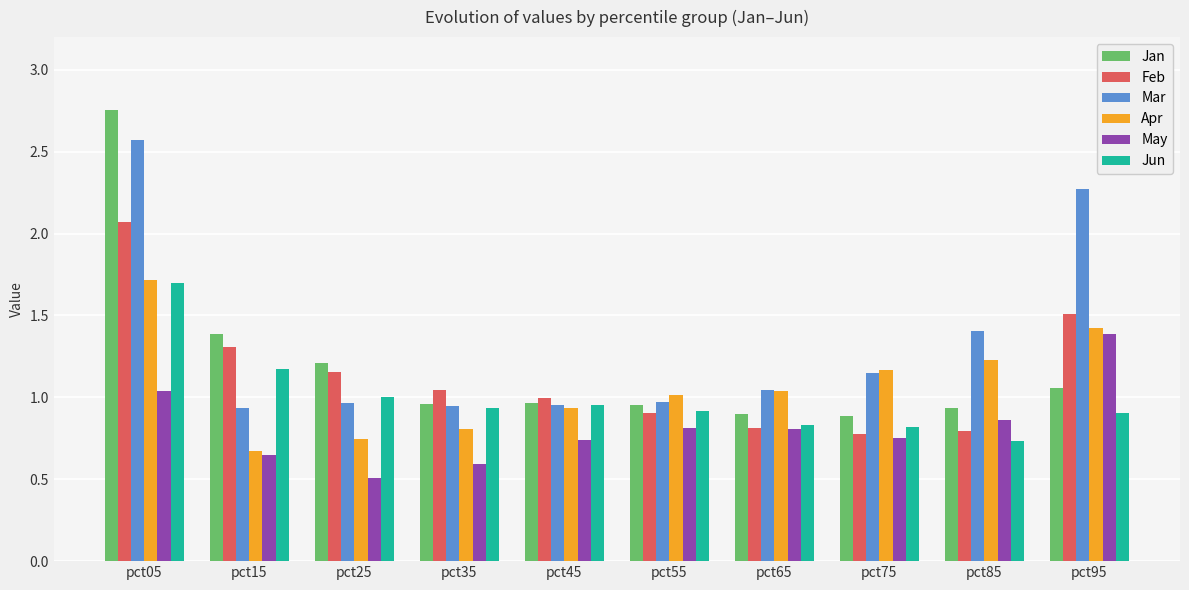

At which category does the chart reach its minimum across all series?

pct25